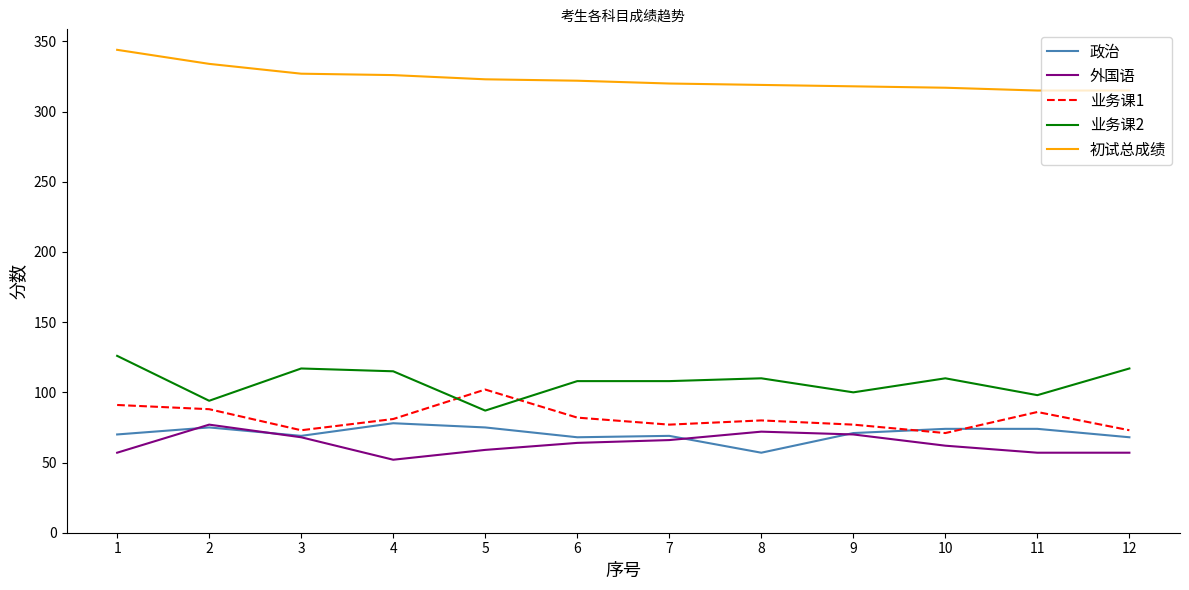

Which label corresponds to the smallest value in the chart?

4